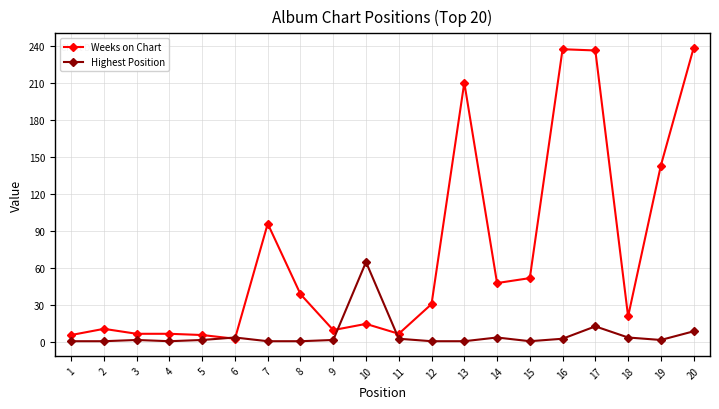

Which series changed the most between 2 and 14?

Weeks on Chart